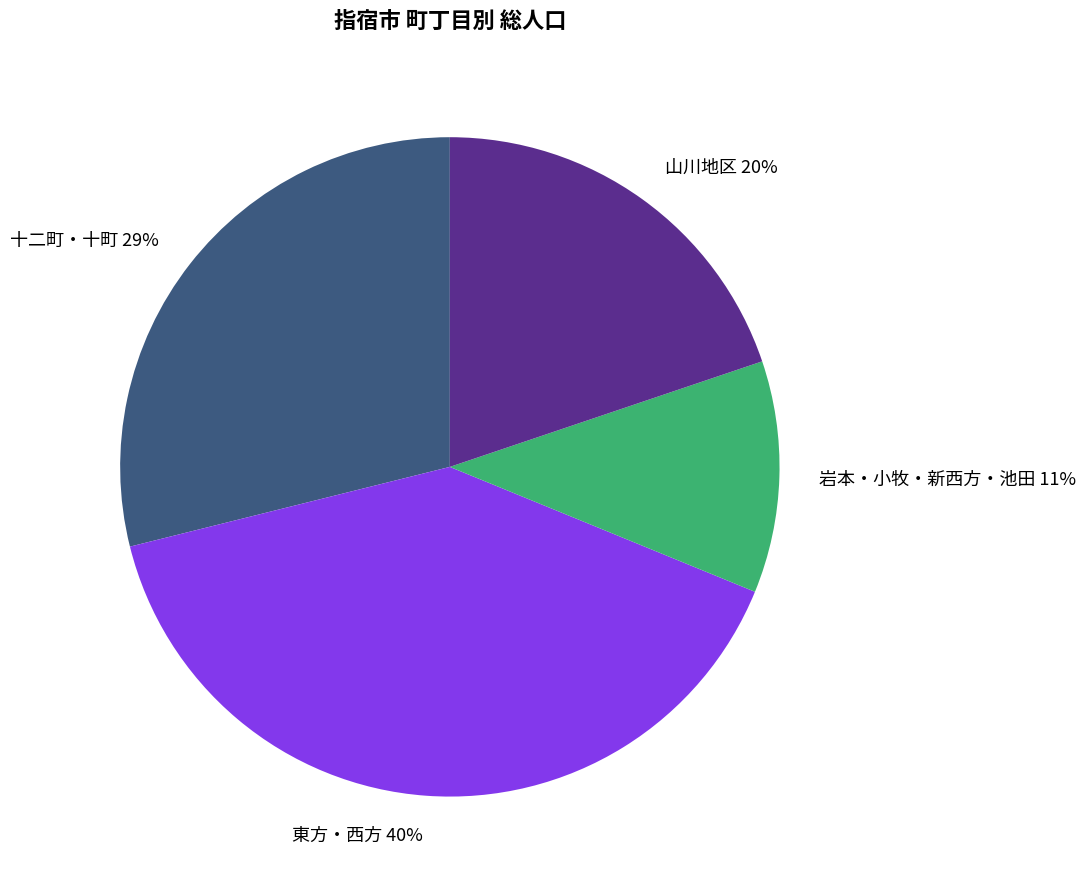

Is there a majority slice in this chart?

No